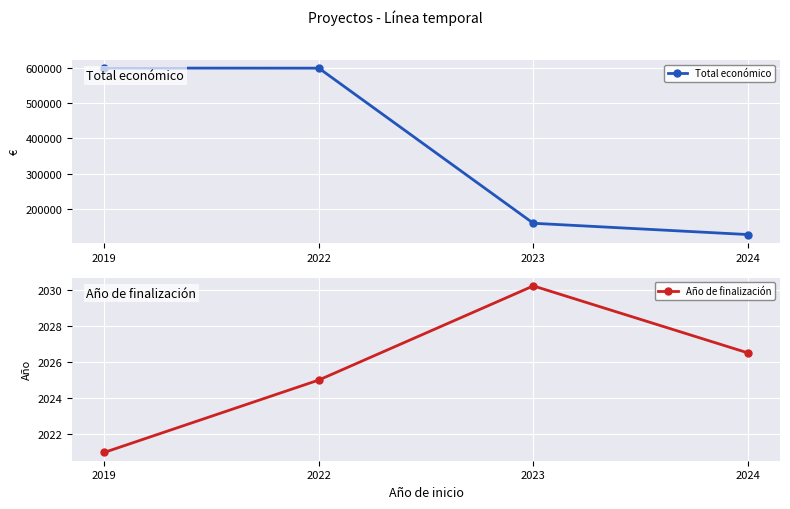

Is the value of Año de finalización at 2024 greater than the value of Total económico at 2024?

No